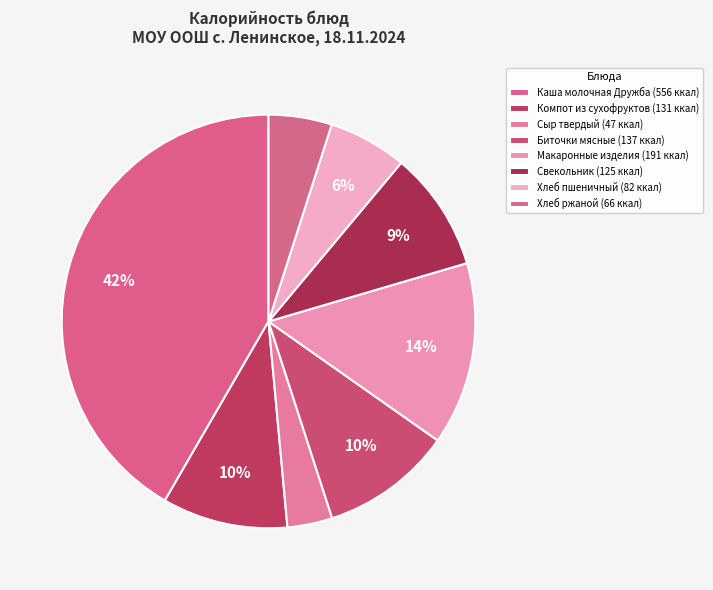

The Компот из сухофруктов slice represents 10% of the pie. True or false?

True